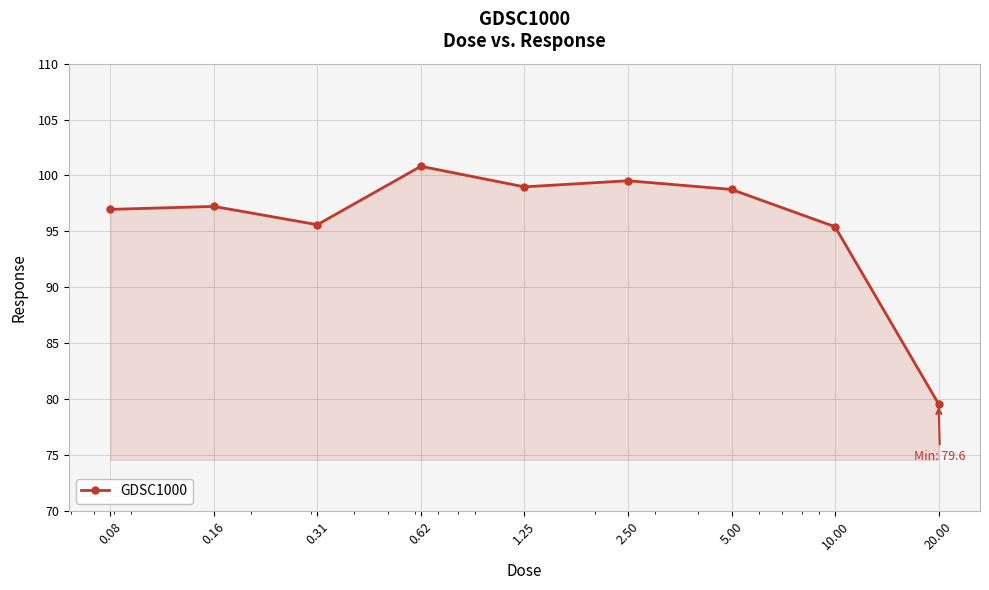

How many interior local valleys (lower than both neighbors) does the data have?

2